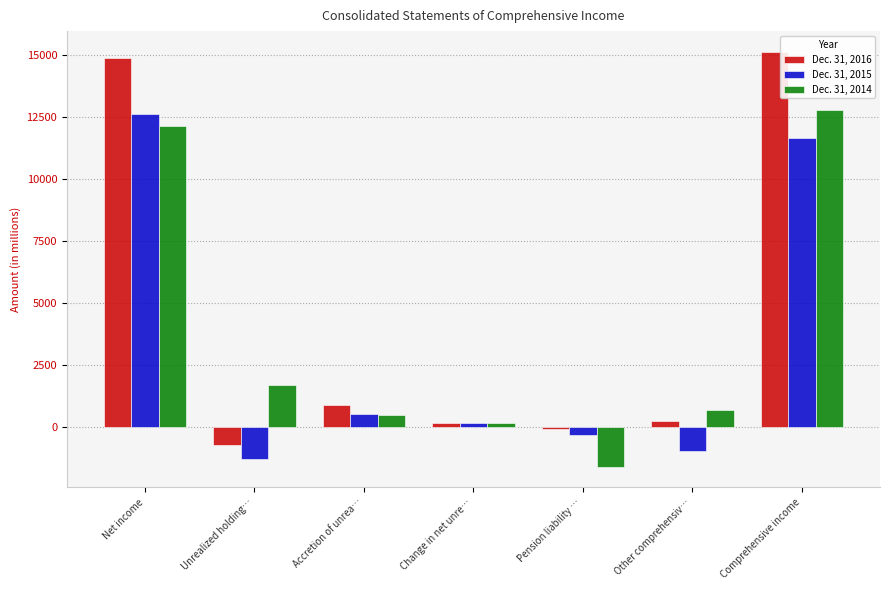

How many bars are there in each group?

3